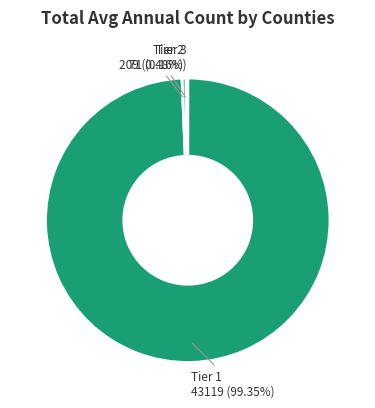

Between Tier 2 and Tier 1, which is larger?

Tier 1